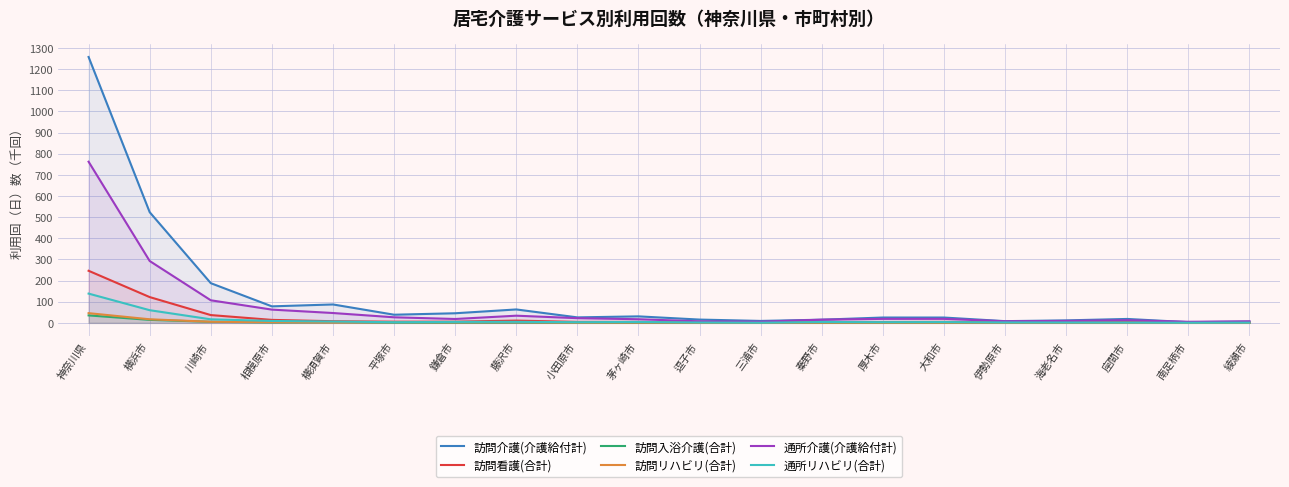

What is the difference between the second highest and second lowest values in the 通所介護(介護給付計) series?

287.1